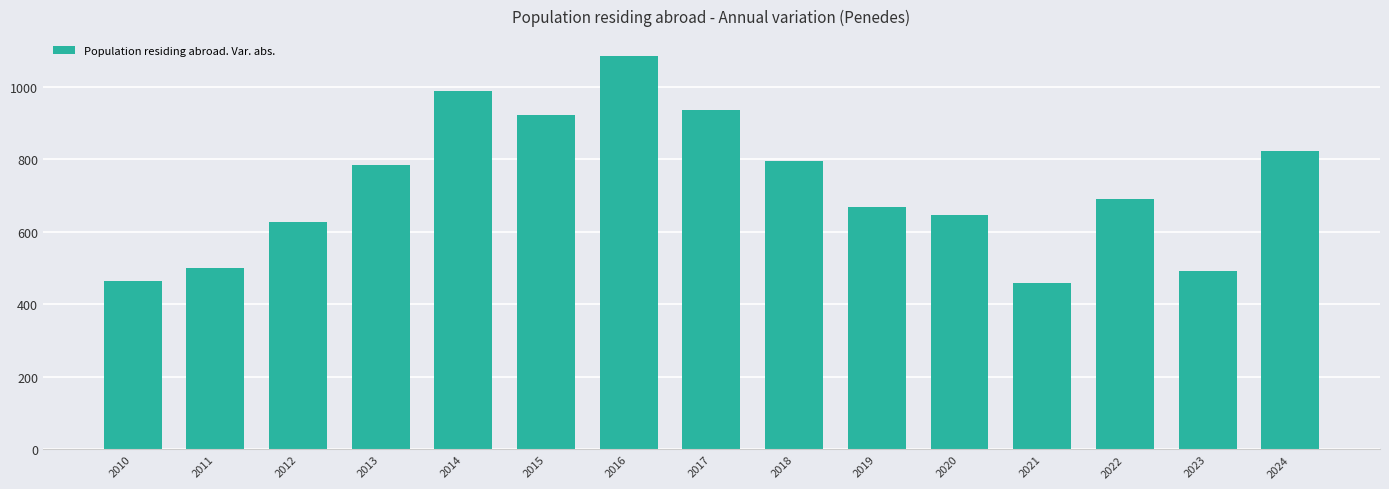

Is it true that the value at 2017 is 539?

False